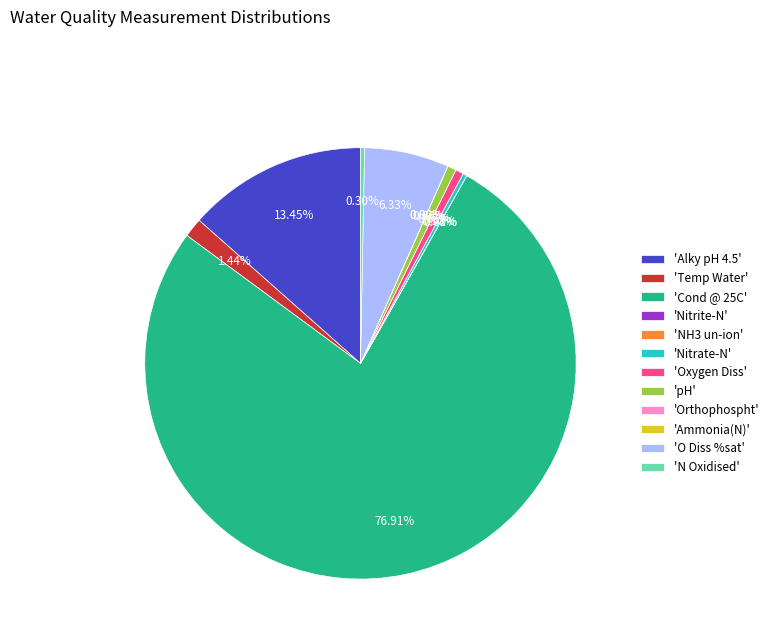

Do 'N Oxidised' and 'Alky pH 4.5' together represent more than half of the pie?

No